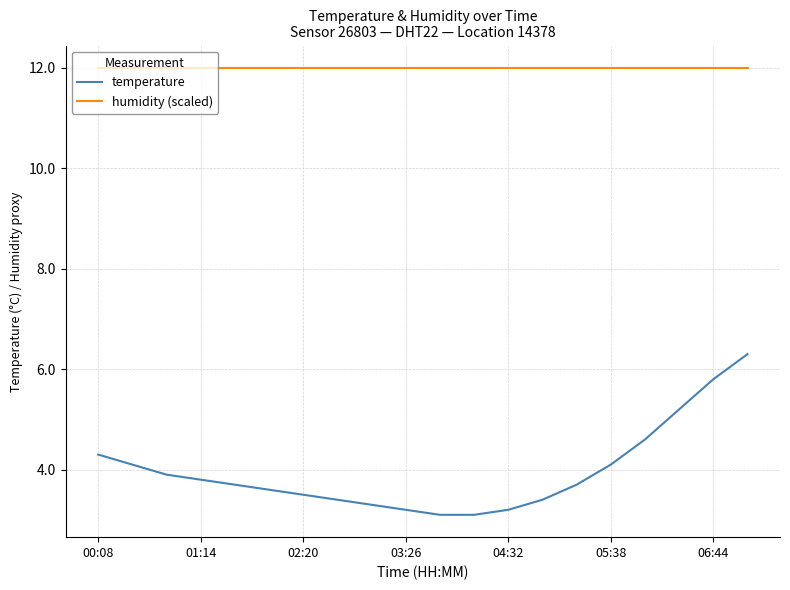

Which series has the largest total across all categories?

humidity (scaled)